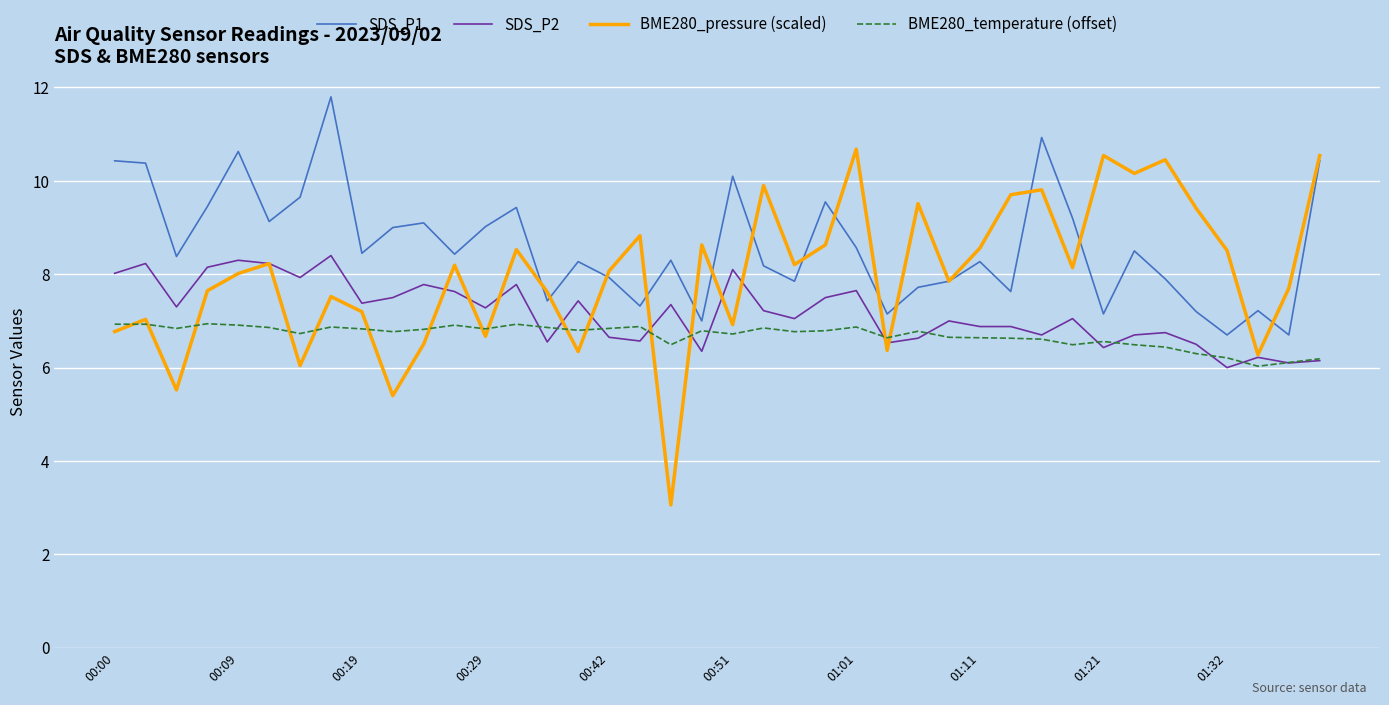

Which series has the largest total across all categories?

SDS_P1